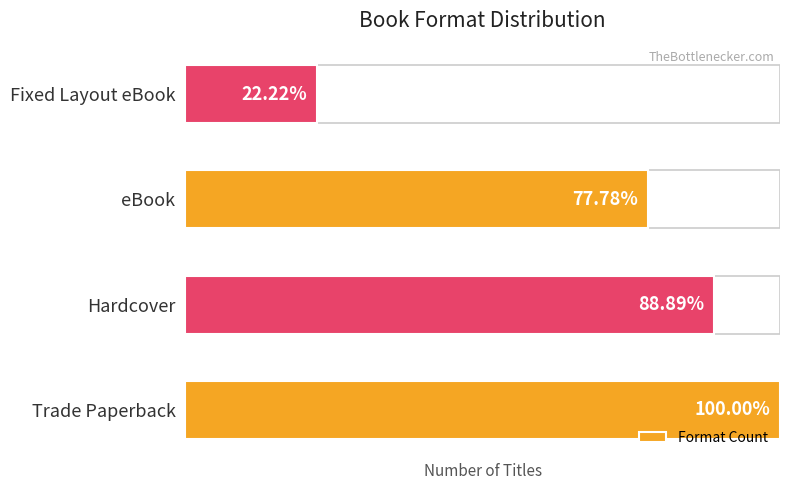

How many categories are shown in the chart?

4